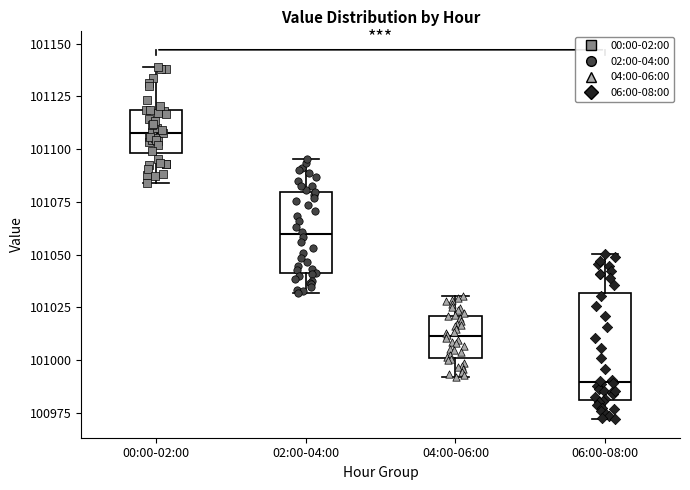

Which box is the tallest, from its lower edge to its upper edge?

06:00-08:00